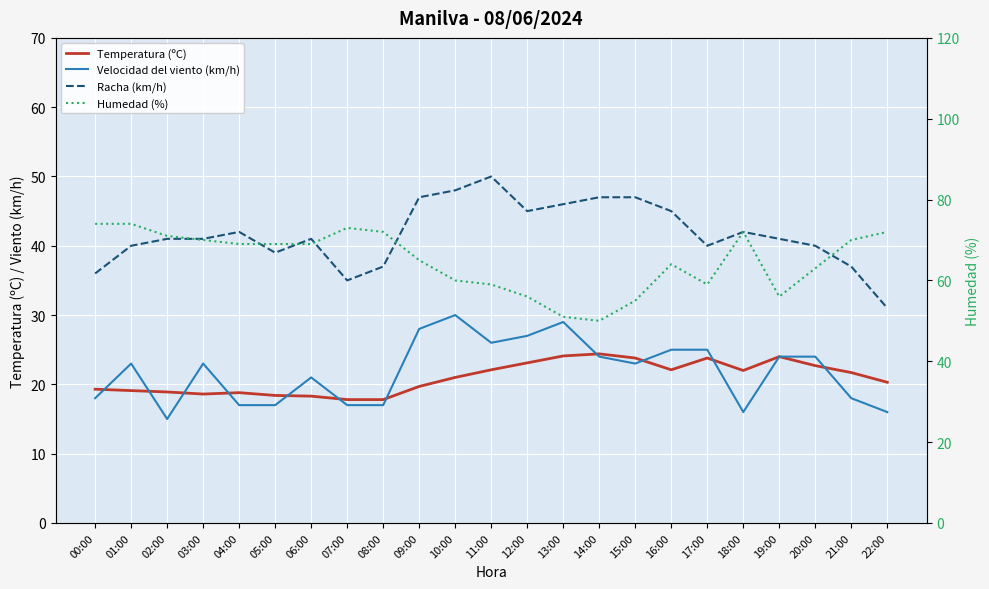

What is the difference between the maximum and minimum values in the Temperatura (ºC) series?

6.6